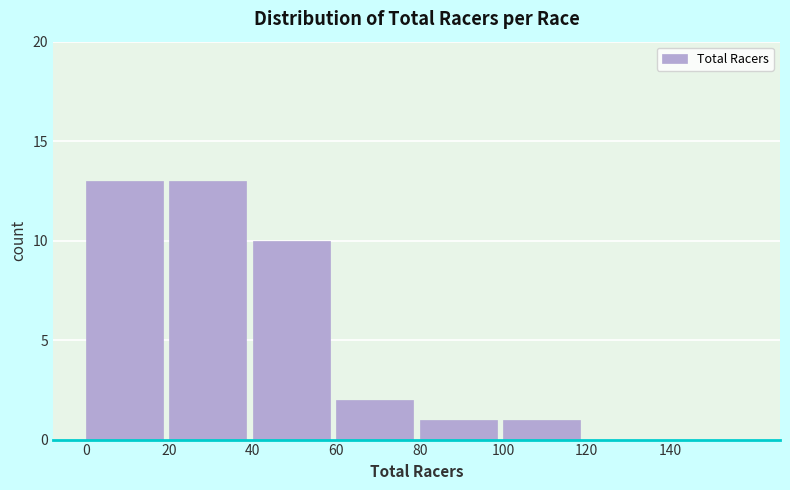

Reading left to right, list all the values displayed in this chart.

0=13	20=13	40=10	60=2	80=1	100=1	120=0	140=0